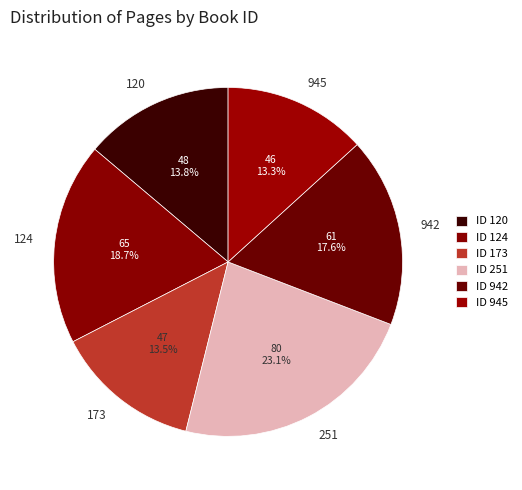

What percentage is the 945 slice, to the nearest percent?

13%